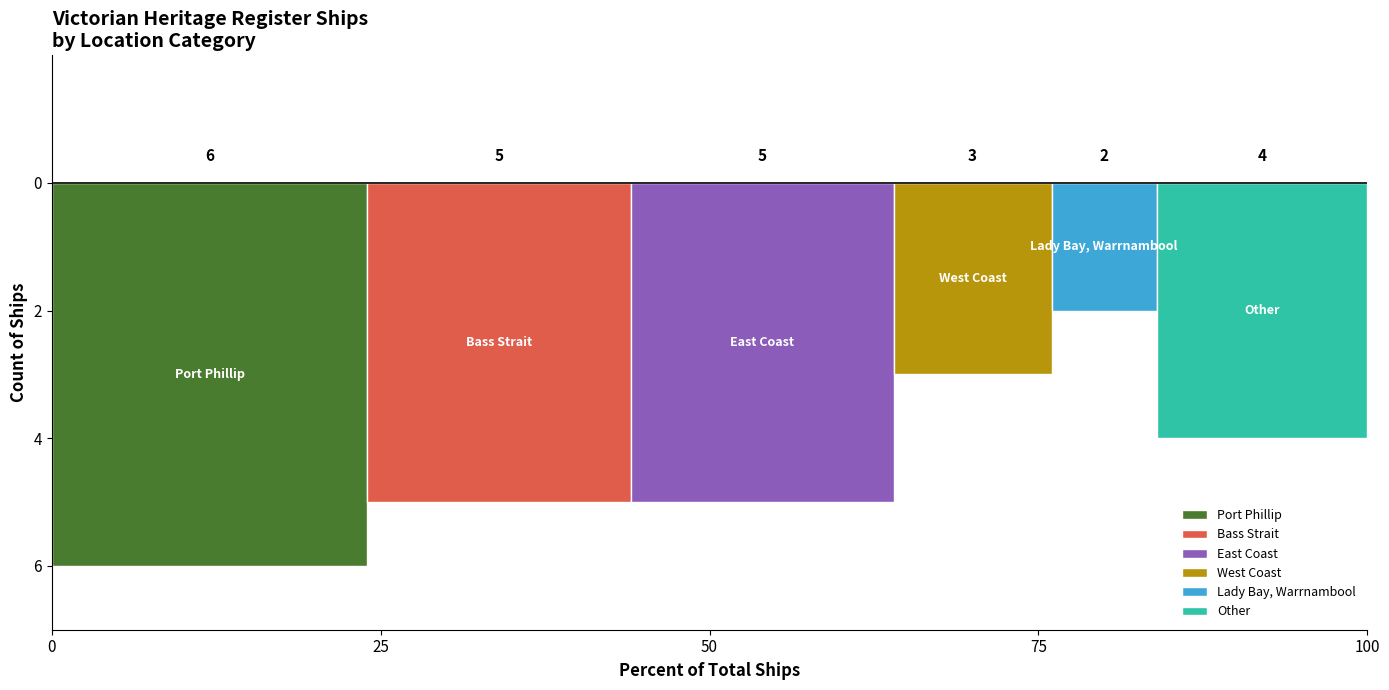

Are the bars horizontal?

No